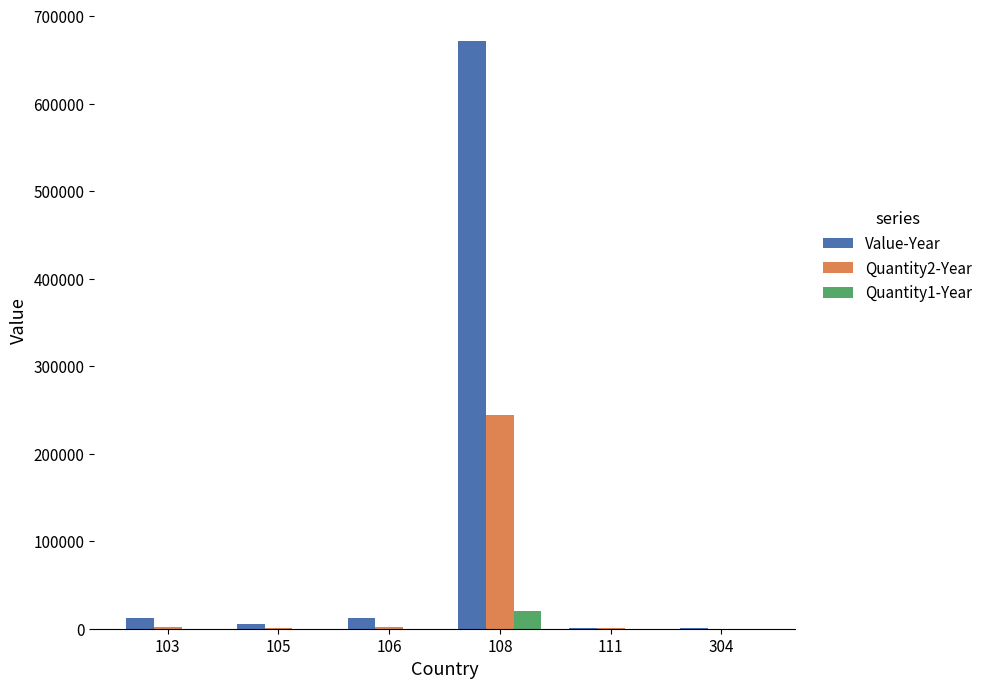

Which series has the widest spread of values?

Value-Year